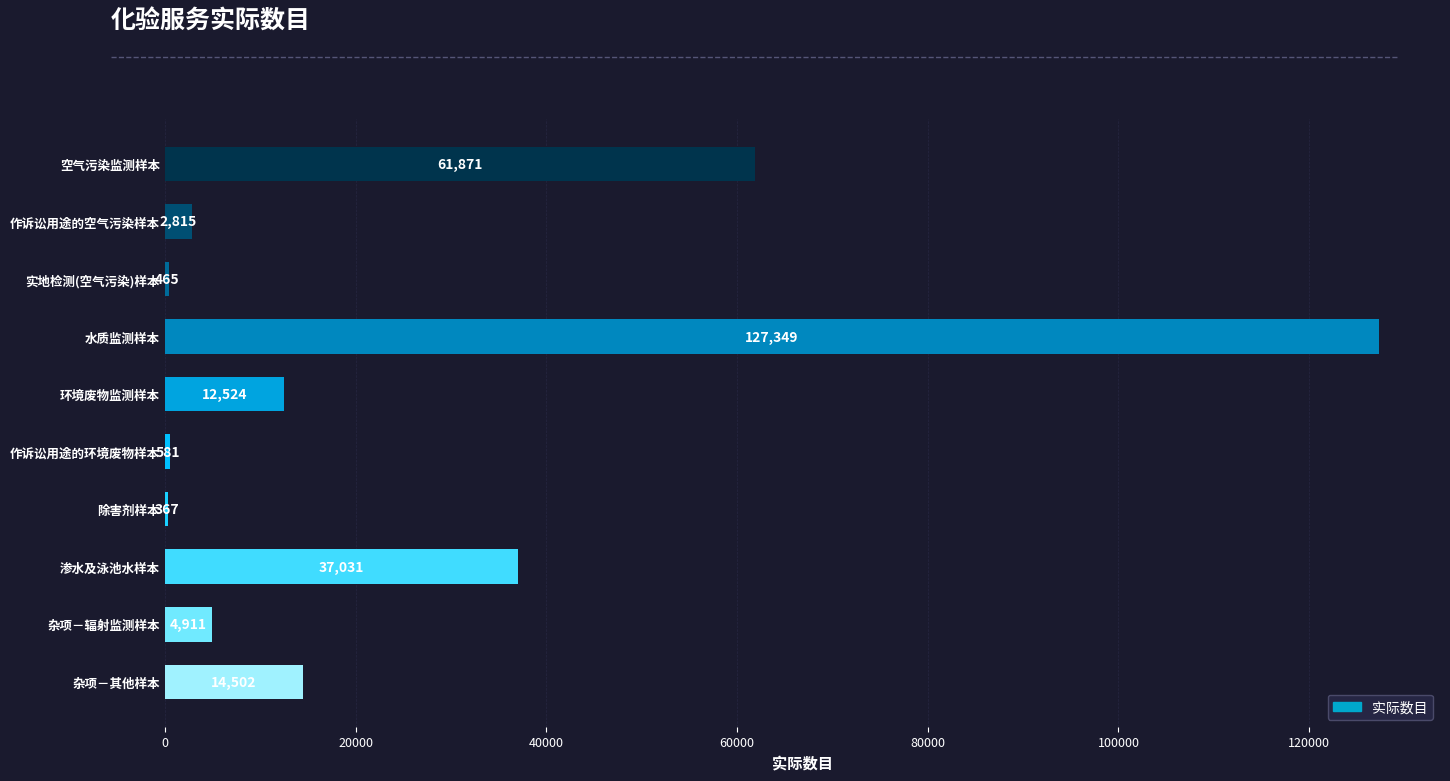

What is the maximum value shown in the chart?

127349